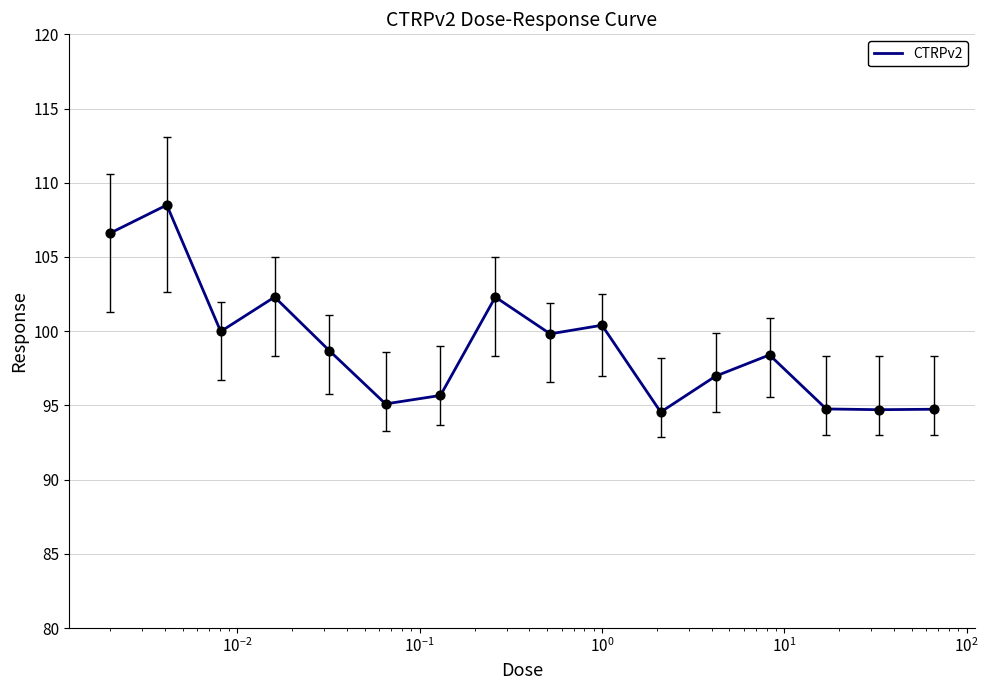

Is this an area chart (filled region under the line)?

No